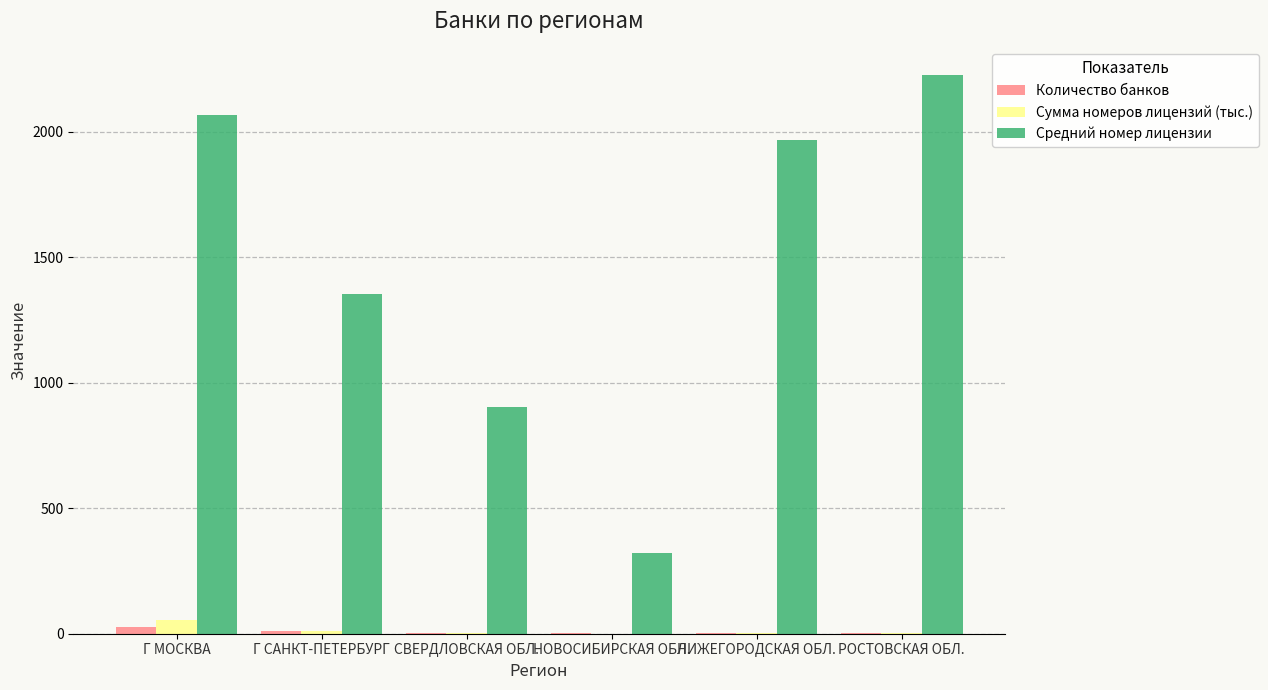

Are the bars horizontal?

No